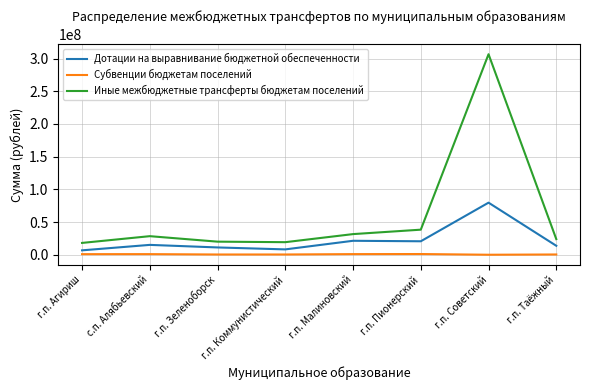

Which series has the widest spread of values?

Иные межбюджетные трансферты бюджетам поселений